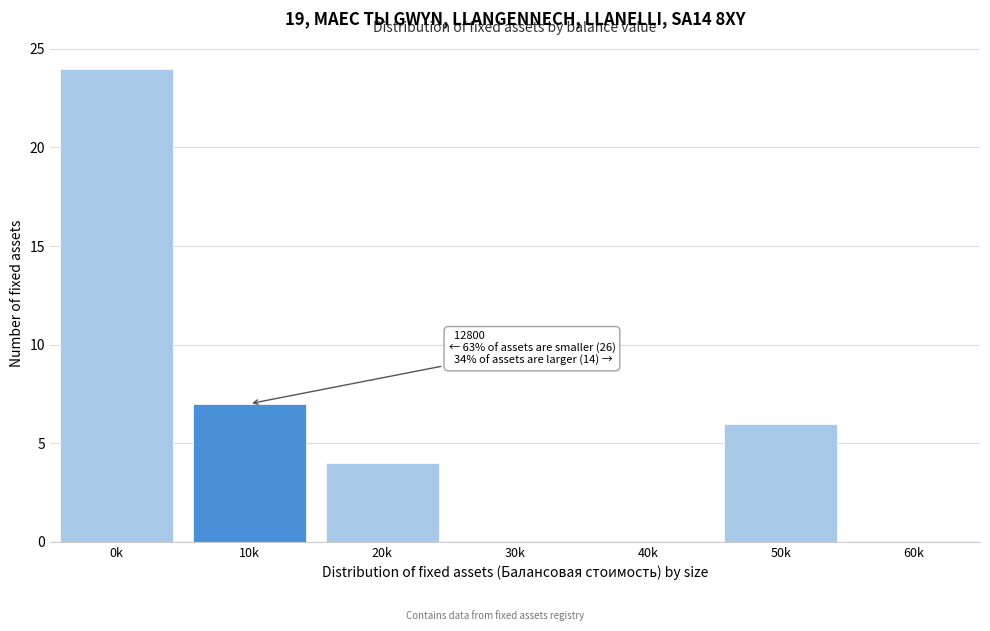

Reading right to left, list all the values displayed in this chart.

60k=0	50k=6	40k=0	30k=0	20k=4	10k=7	0k=24